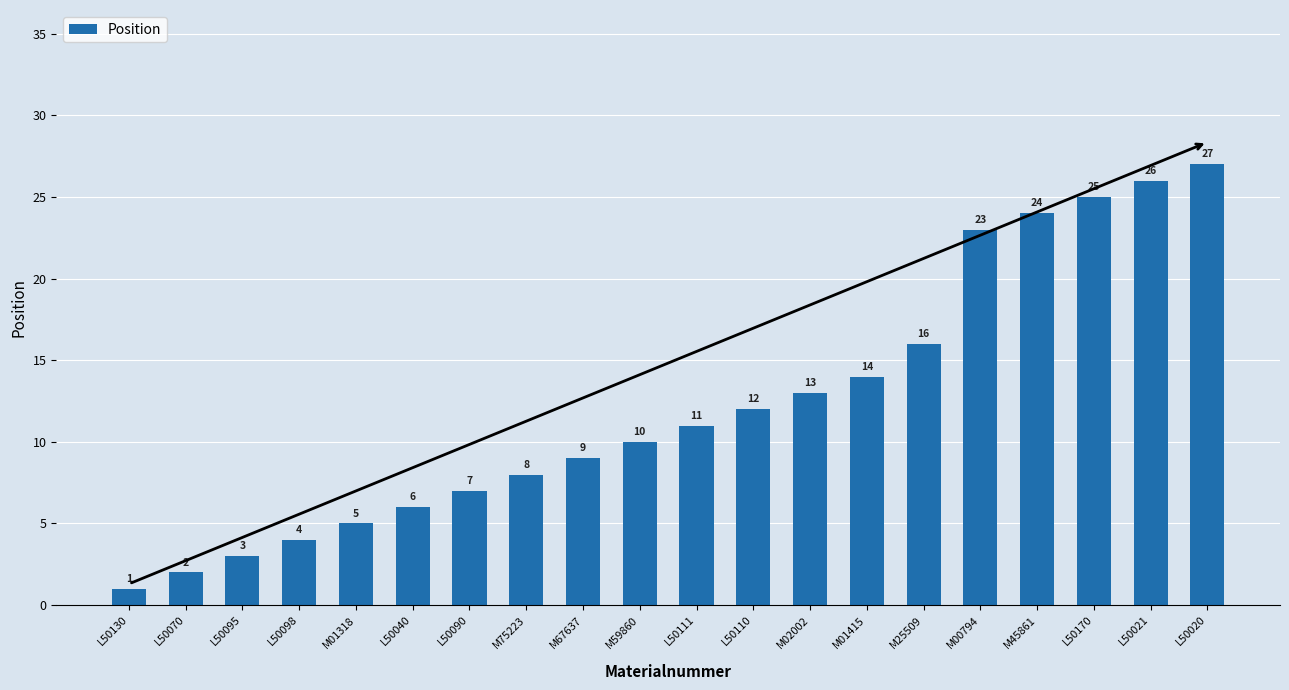

Which has a higher value, M67637 or M01318?

M67637